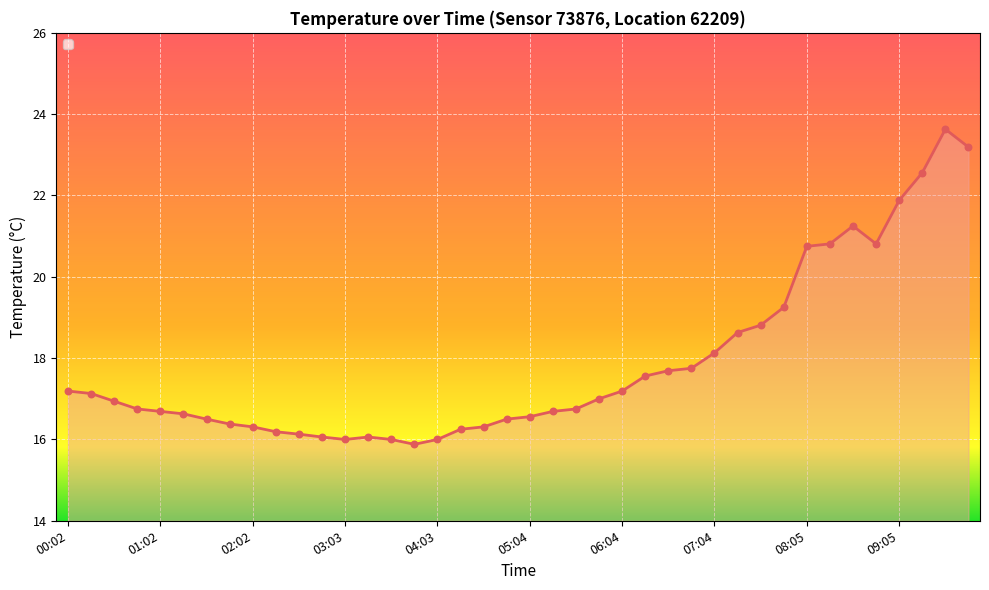

Between 01:47 and 00:17, which is larger?

00:17